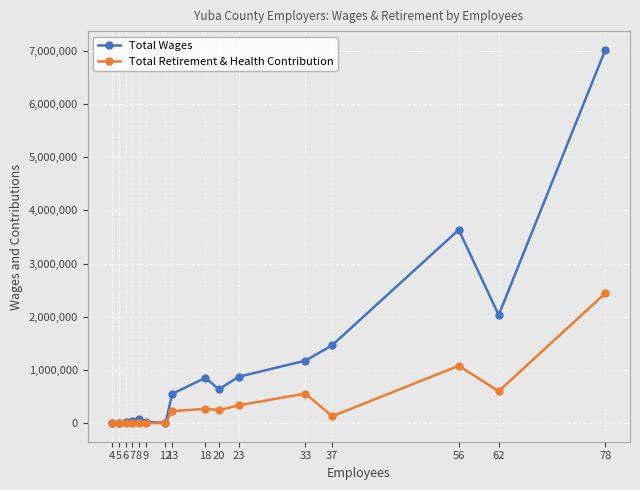

How many distinct data groups are displayed?

2